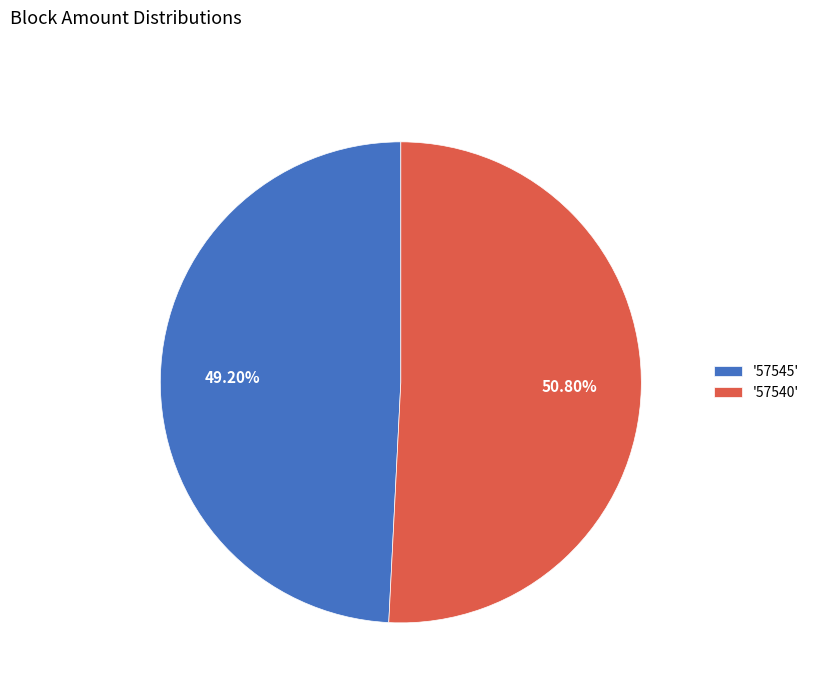

Does any single category account for the majority?

Yes